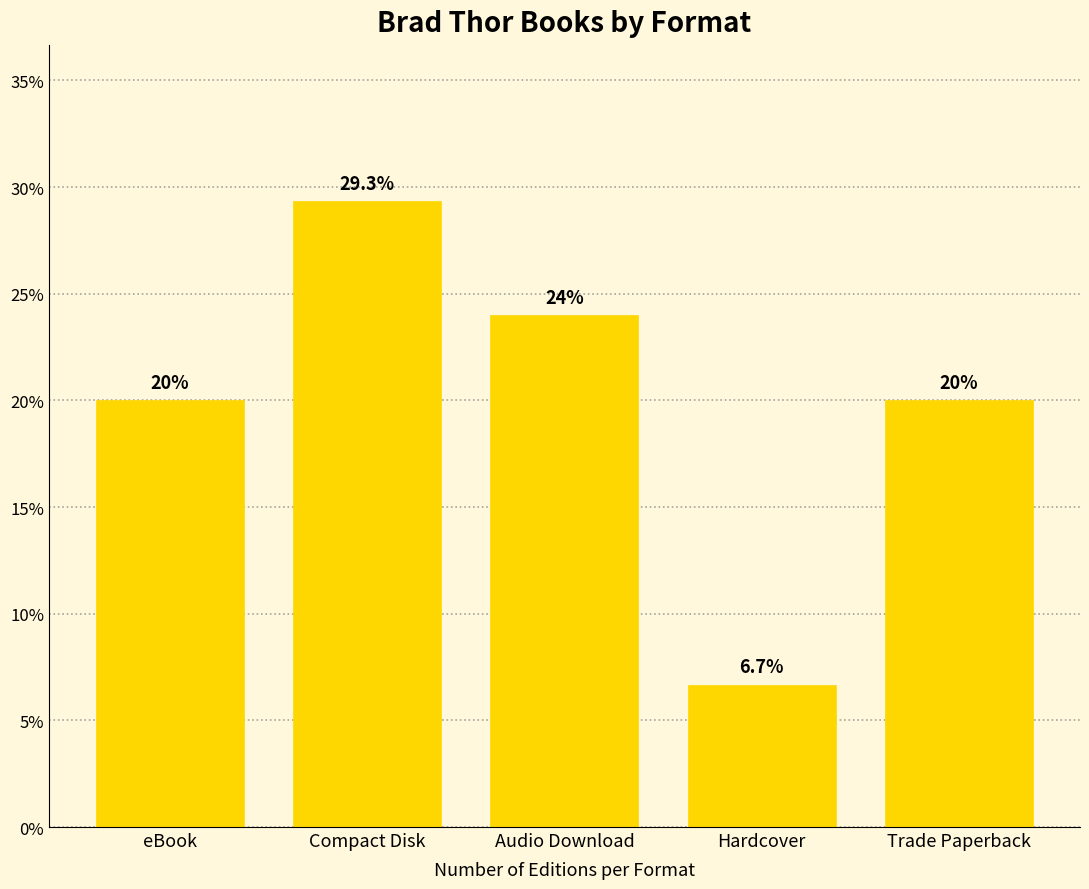

How many distinct data groups are displayed?

1